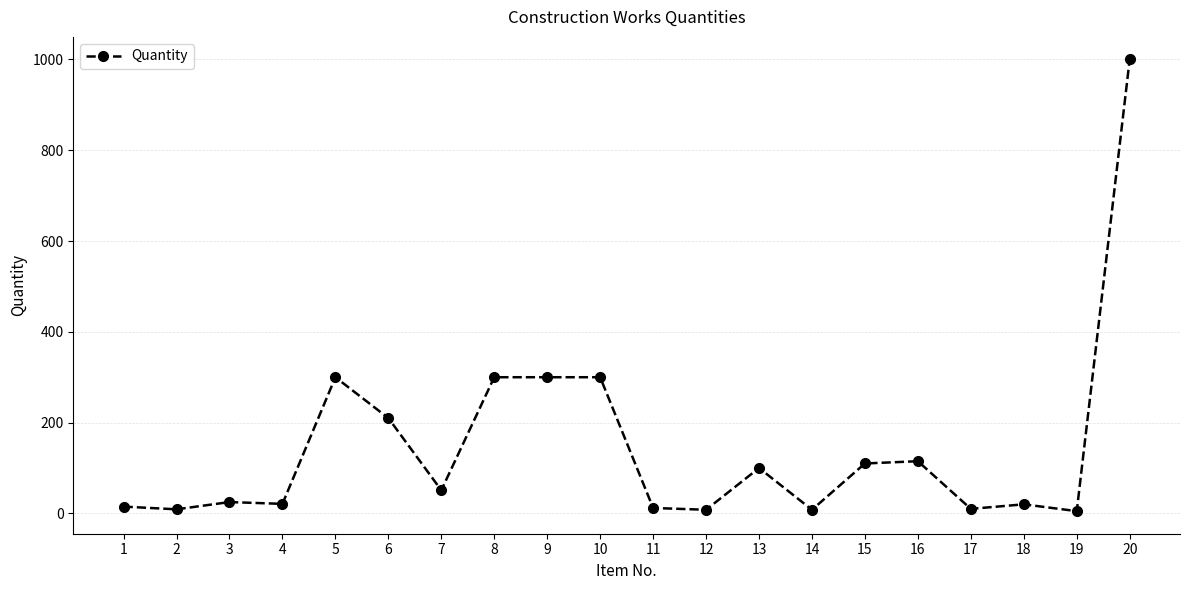

What is the change in value from 1 to 14?

-7